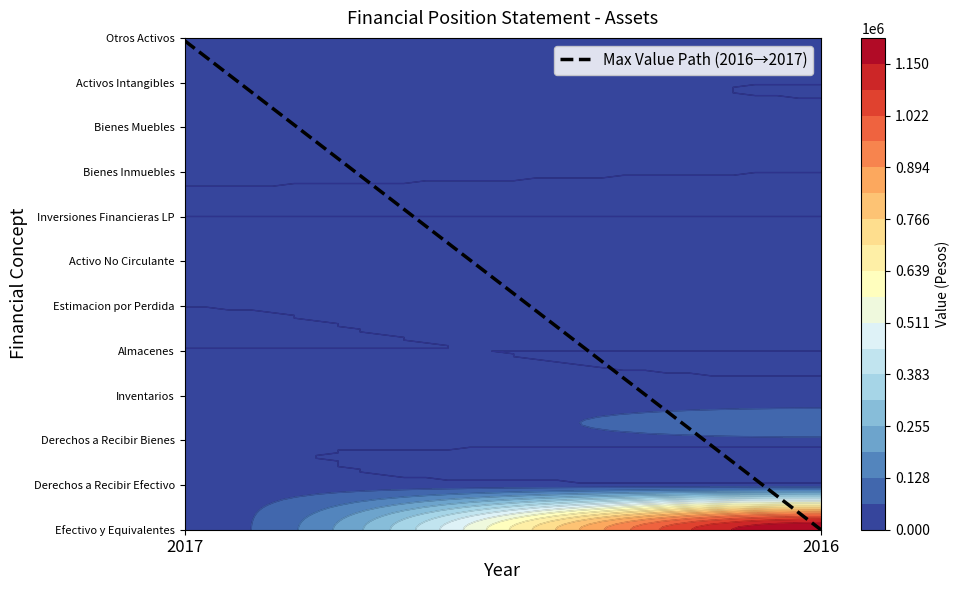

How many distinct data groups are displayed?

12